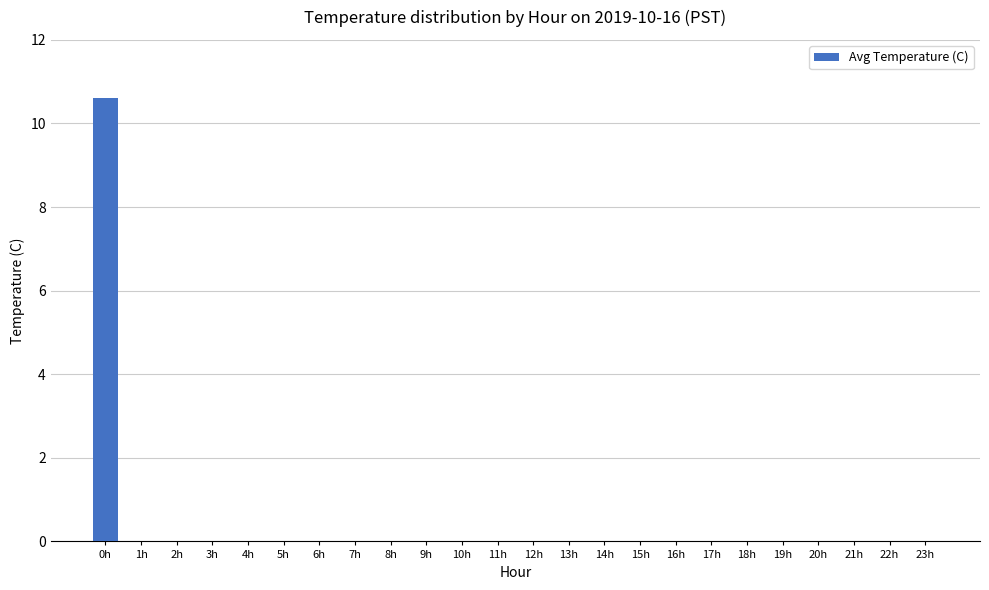

Reading left to right, transcribe all the data shown in this chart.

10.6	0.0	0.0	0.0	0.0	0.0	0.0	0.0	0.0	0.0	0.0	0.0	0.0	0.0	0.0	0.0	0.0	0.0	0.0	0.0	0.0	0.0	0.0	0.0